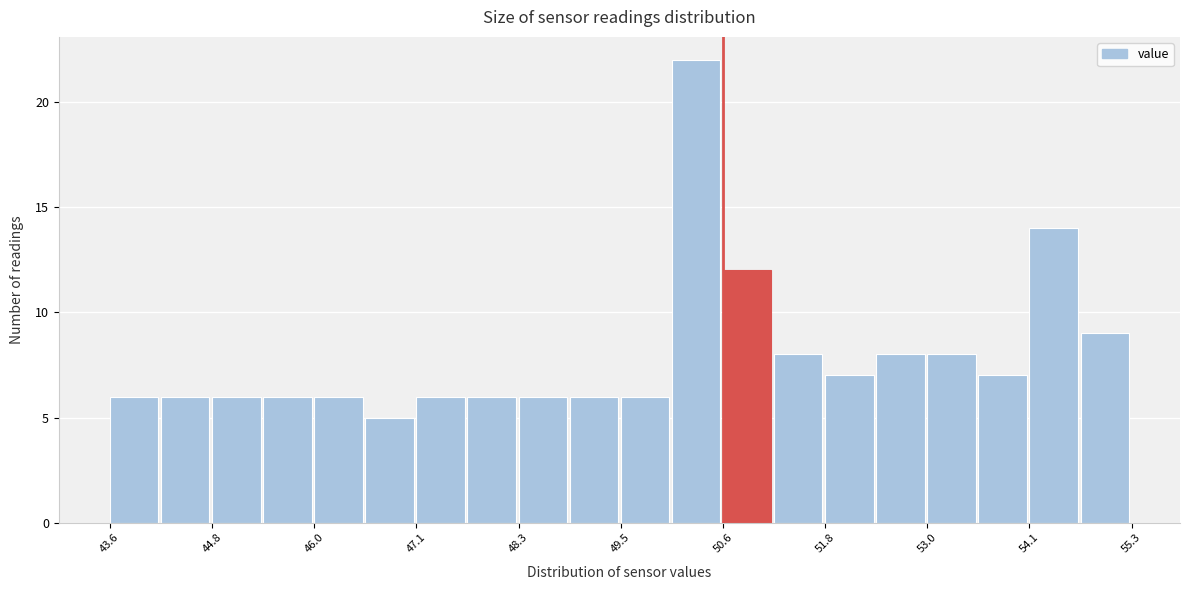

Read against the x-axis, roughly where is the centre of the tallest bar?

50.4